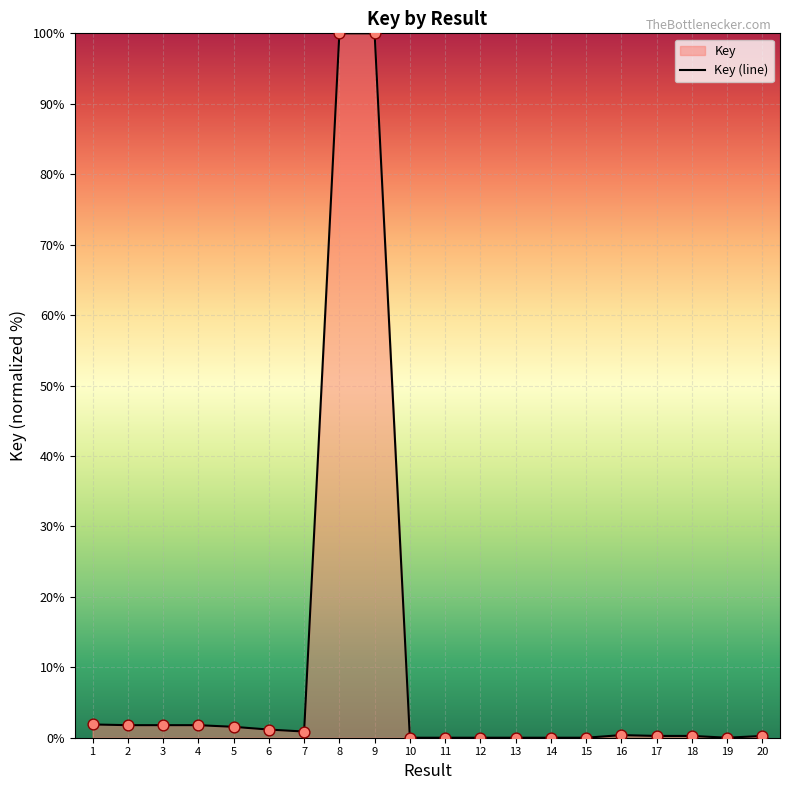

Between 17 and 14, which is larger?

17